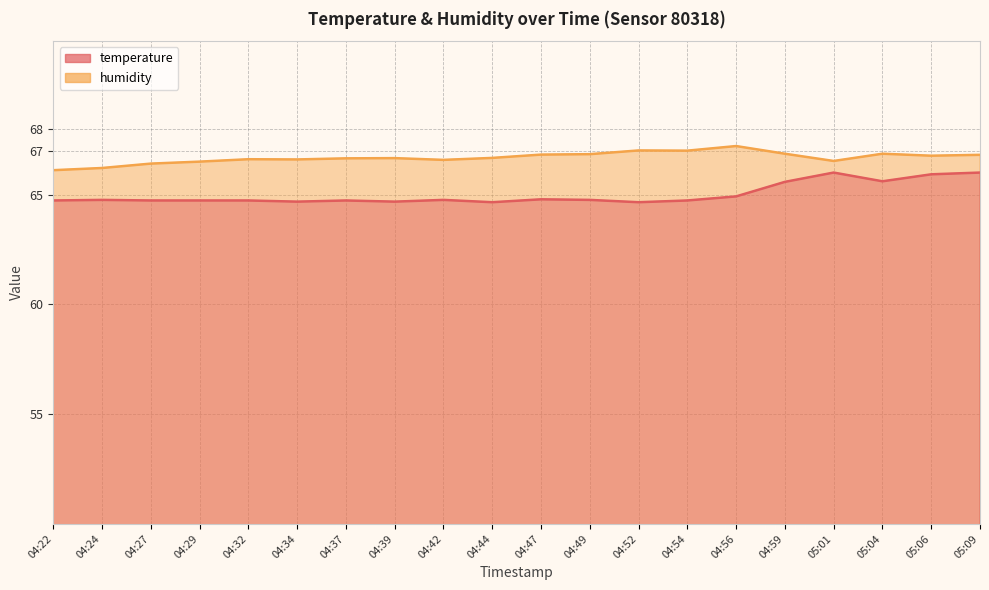

The value of temperature at 05:06 is 65.9. True or false?

True